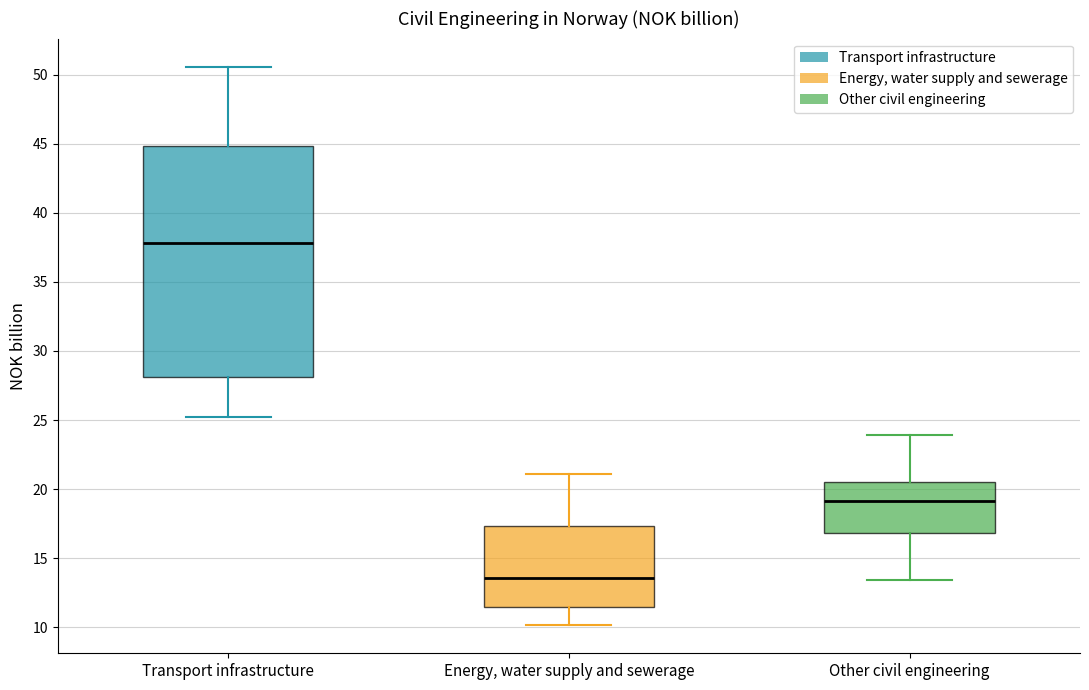

Reading left to right, read every box against the y-axis: the position of its median line, the range the box covers, and the ends of its whiskers. The values are not printed on the chart, so give them approximately, as read against the axis.

Transport infrastructure: median 38.0, box 28.0 to 45.0, whiskers 25.0 to 50.5
Energy, water supply and sewerage: median 13.5, box 11.5 to 17.5, whiskers 10.0 to 21.0
Other civil engineering: median 19.0, box 17.0 to 20.5, whiskers 13.5 to 24.0